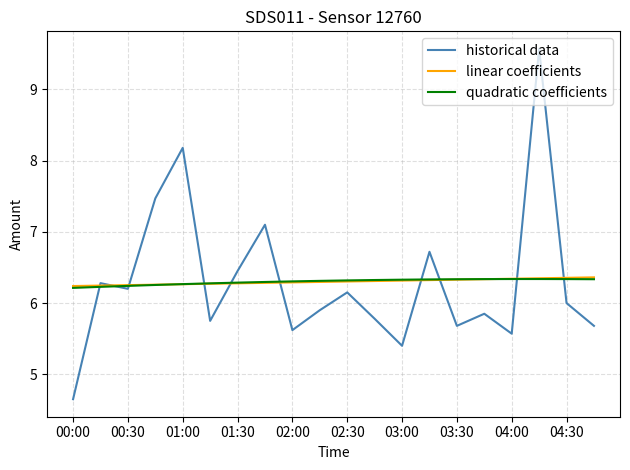

What is the difference between the maximum and second lowest values in the historical data series?

4.2